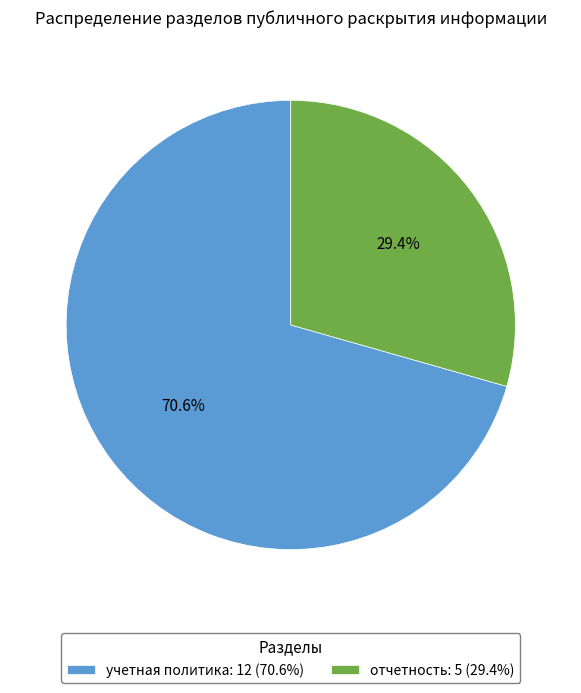

What percentage is the отчетность slice, to the nearest percent?

29%